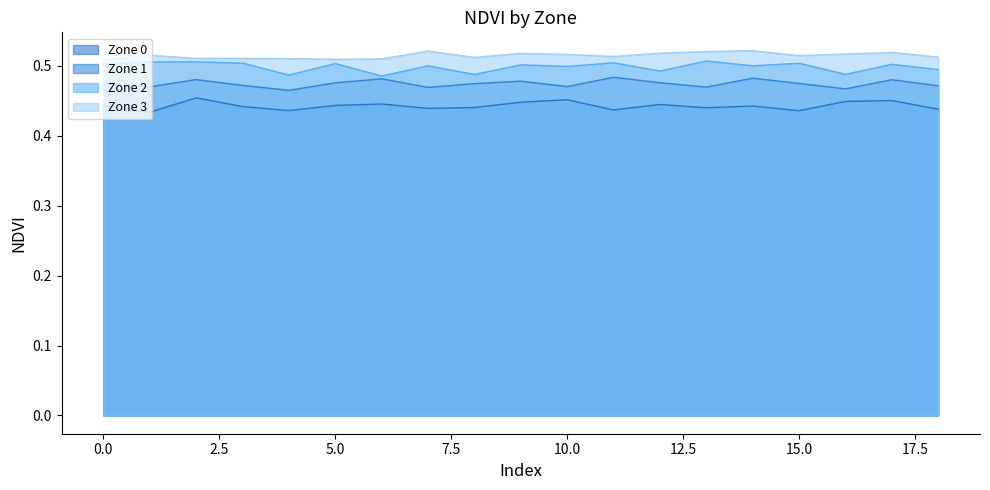

True or false: Zone 3 has more than 2 points higher than both neighbors.

True